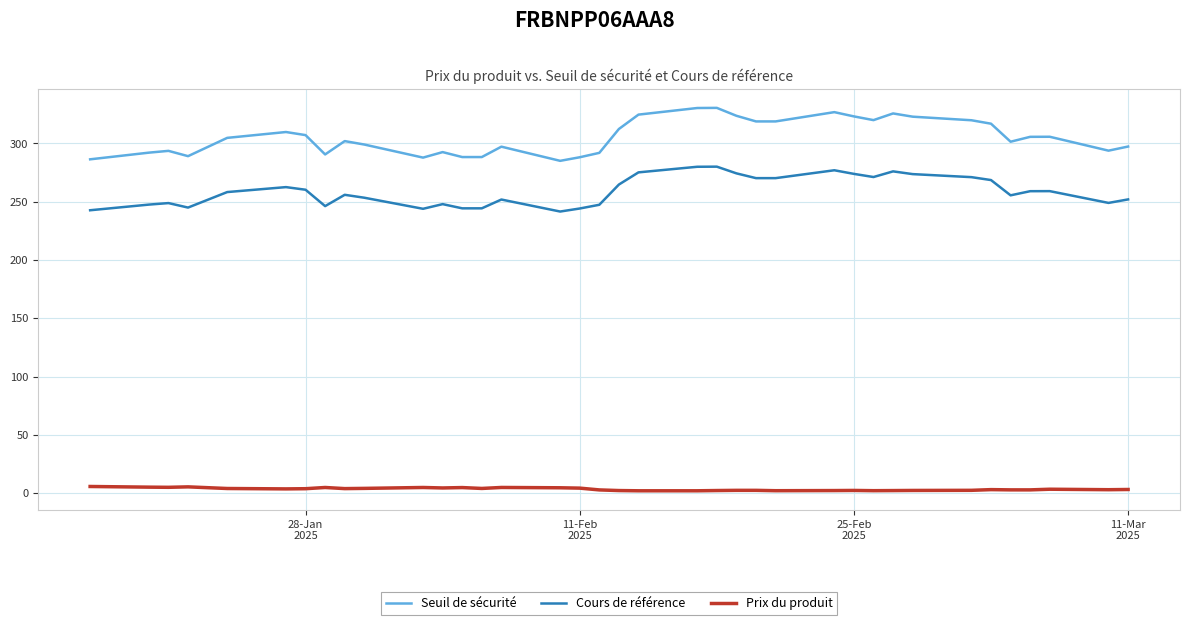

True or false: Cours de référence and Prix du produit intersect in this chart.

False